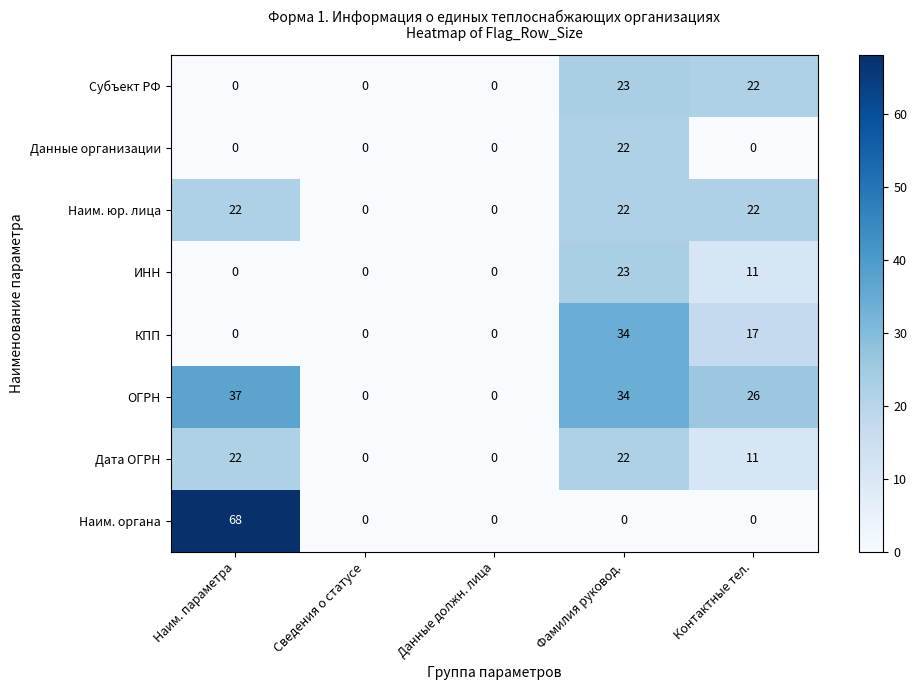

At which category is the sum across all series the highest?

Фамилия руковод.